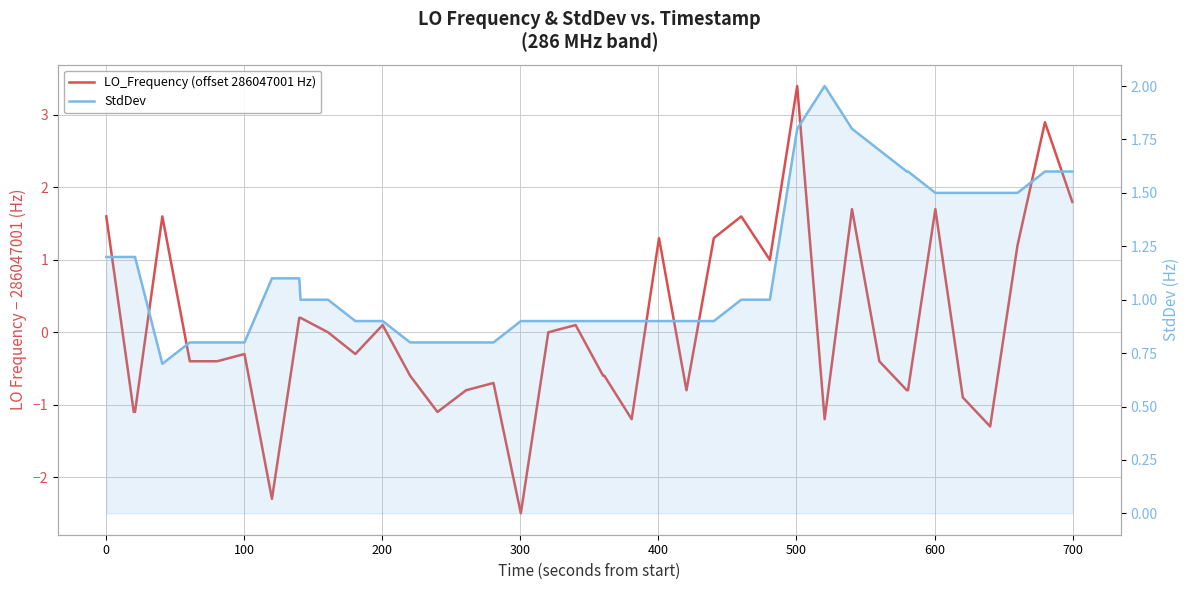

What is the lowest value of the StdDev series?

0.7